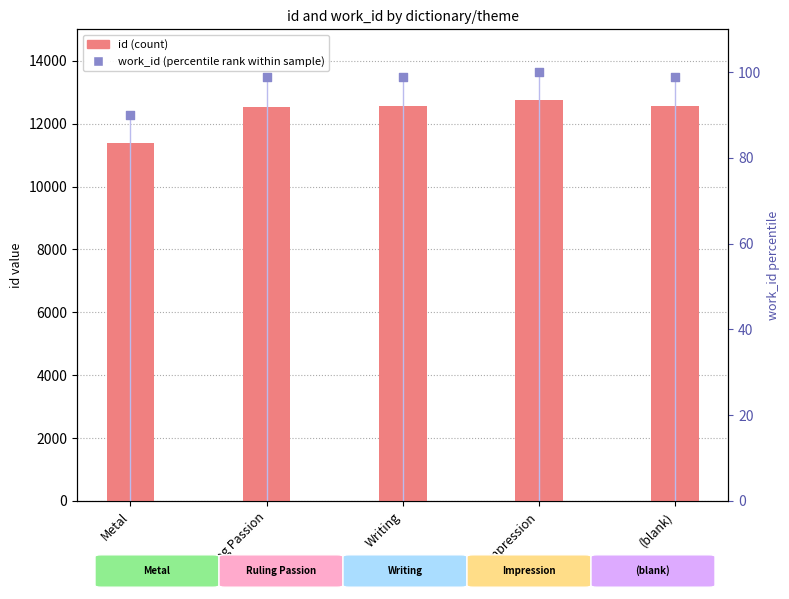

Which series reaches the minimum Y coordinate?

work_id (percentile rank)